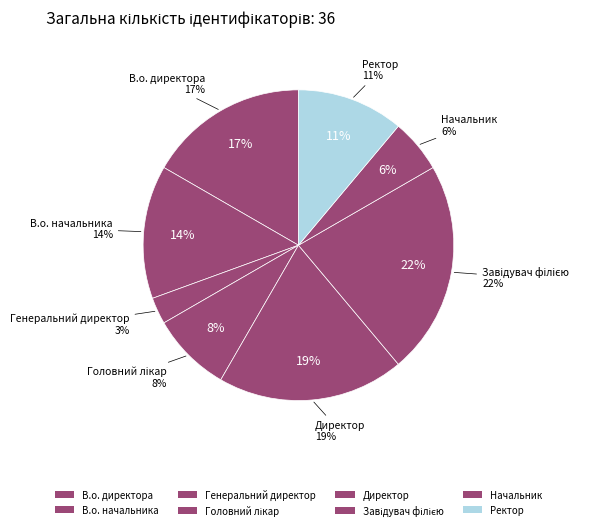

To the nearest percent, what is the average slice percentage?

12%